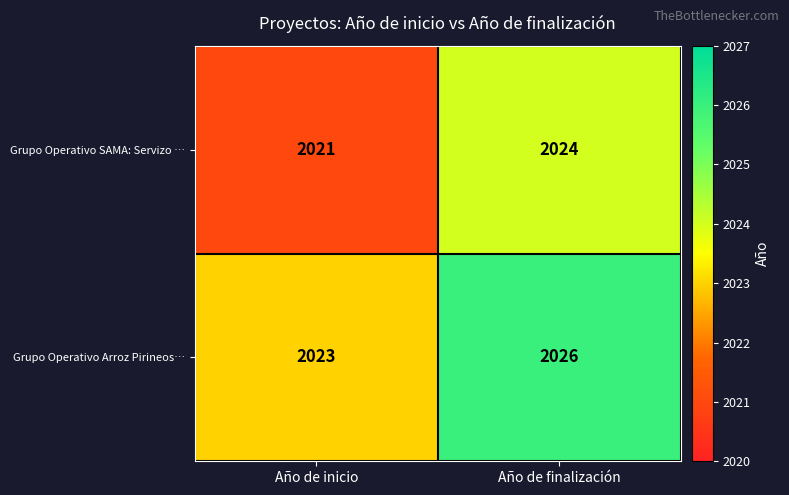

At Año de inicio, list the series in order from largest to smallest.

Grupo Operativo Arroz Pirineos…, Grupo Operativo SAMA: Servizo …